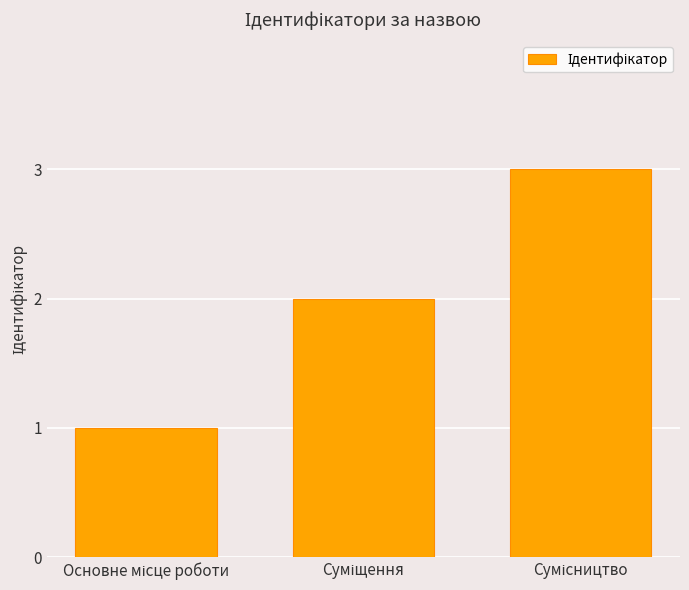

What is the sum of all values?

6